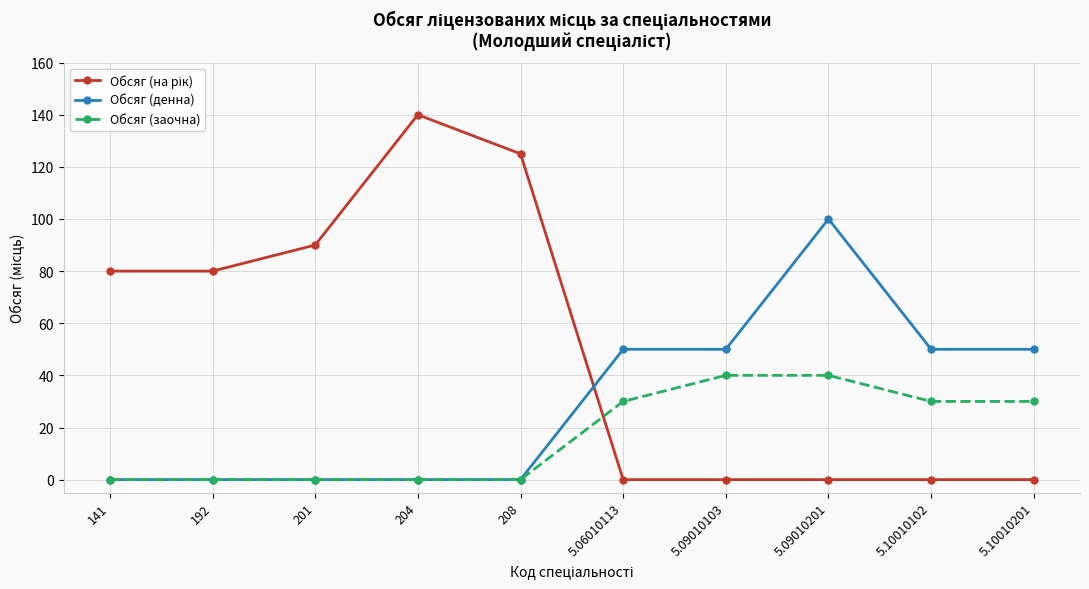

Which category has the highest value across all series?

204